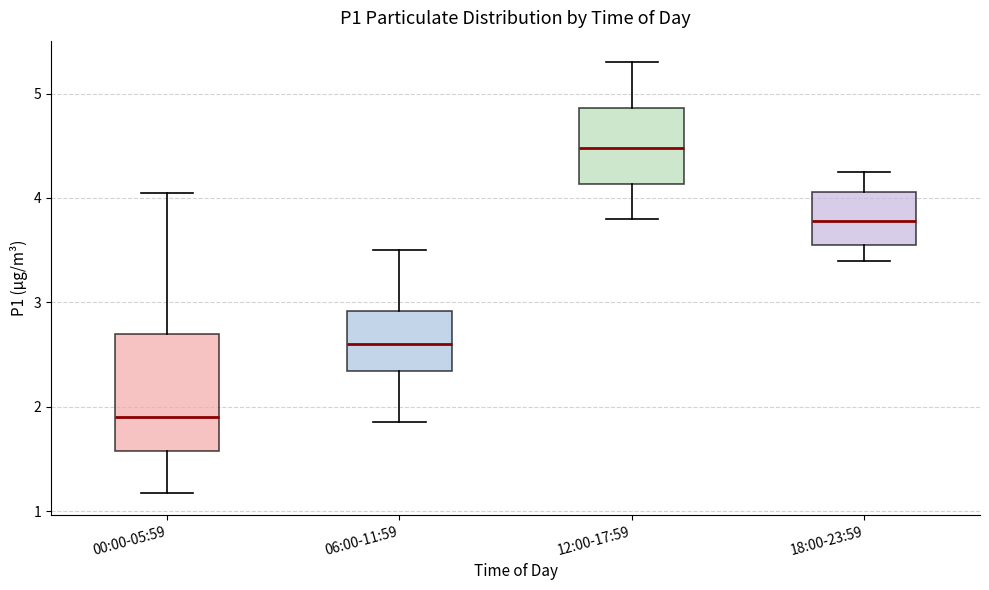

Reading left to right, transcribe this box plot: for each box, give where its median line is, the range the box spans, and where its two whiskers end, as read against the y-axis. The values are not printed on the chart, so give them approximately, as read against the axis.

00:00-05:59: median 1.9, box 1.6 to 2.7, whiskers 1.2 to 4.1
06:00-11:59: median 2.6, box 2.3 to 2.9, whiskers 1.9 to 3.5
12:00-17:59: median 4.5, box 4.1 to 4.9, whiskers 3.8 to 5.3
18:00-23:59: median 3.8, box 3.6 to 4.1, whiskers 3.4 to 4.3